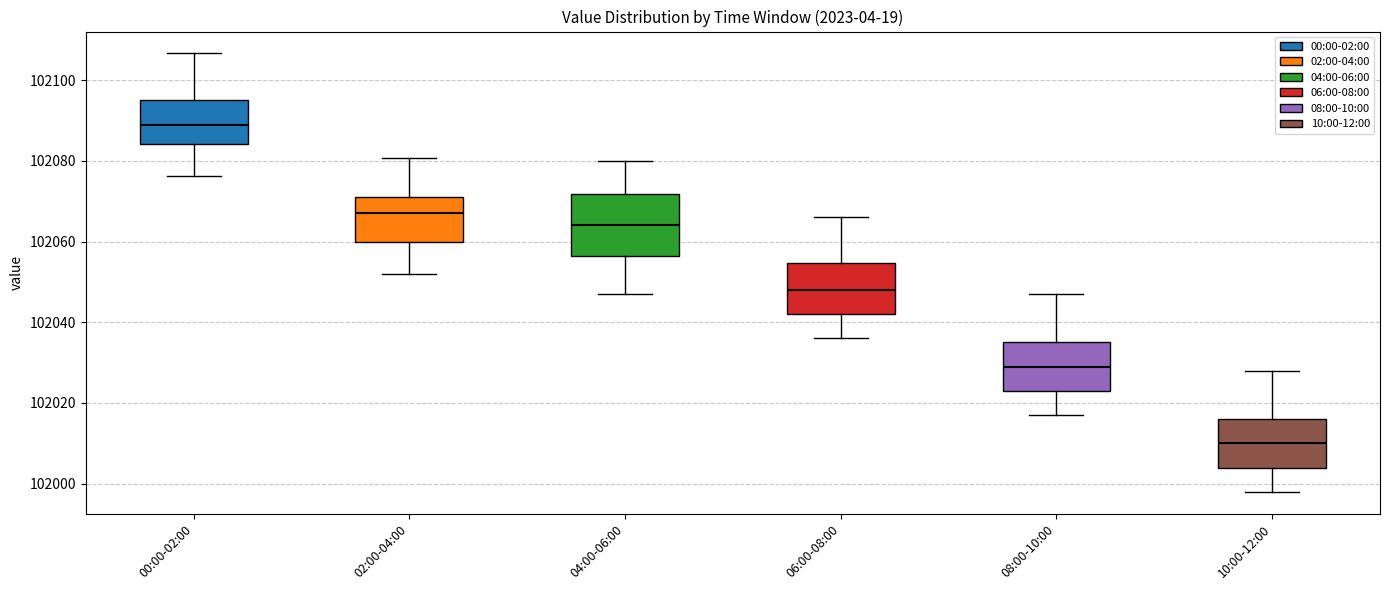

Which box is the tallest, from its lower edge to its upper edge?

04:00-06:00